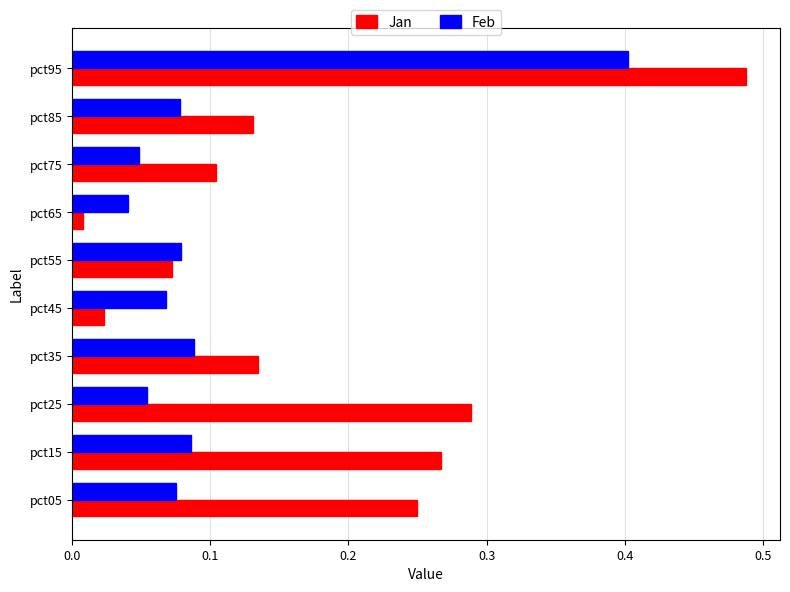

Is the value of Feb at pct85 greater than the value of Jan at pct35?

No